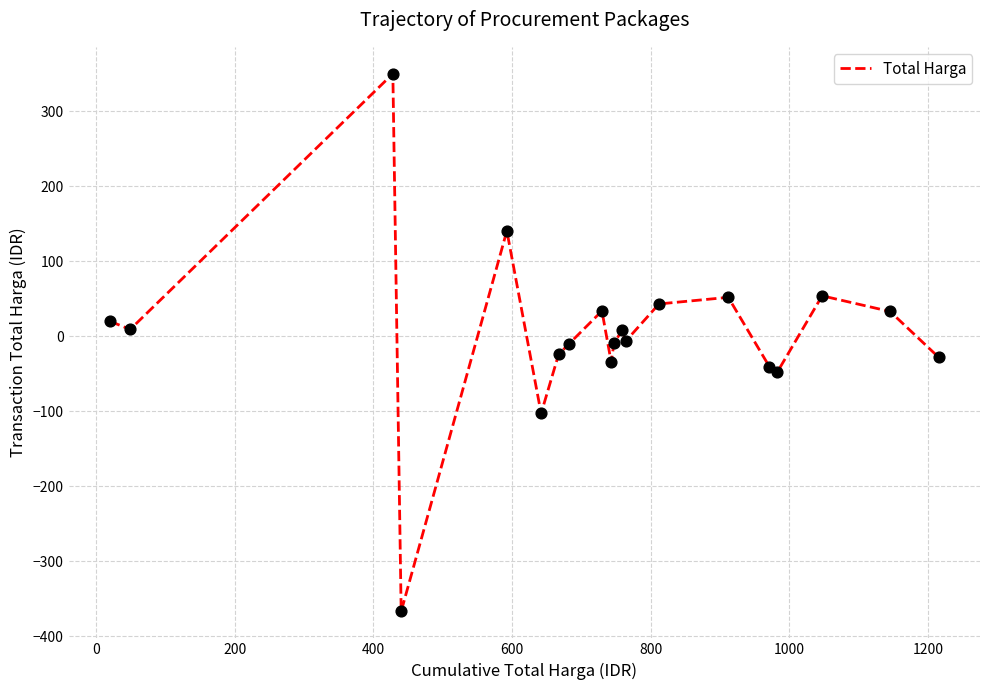

What is the maximum value shown in the chart?

350.1